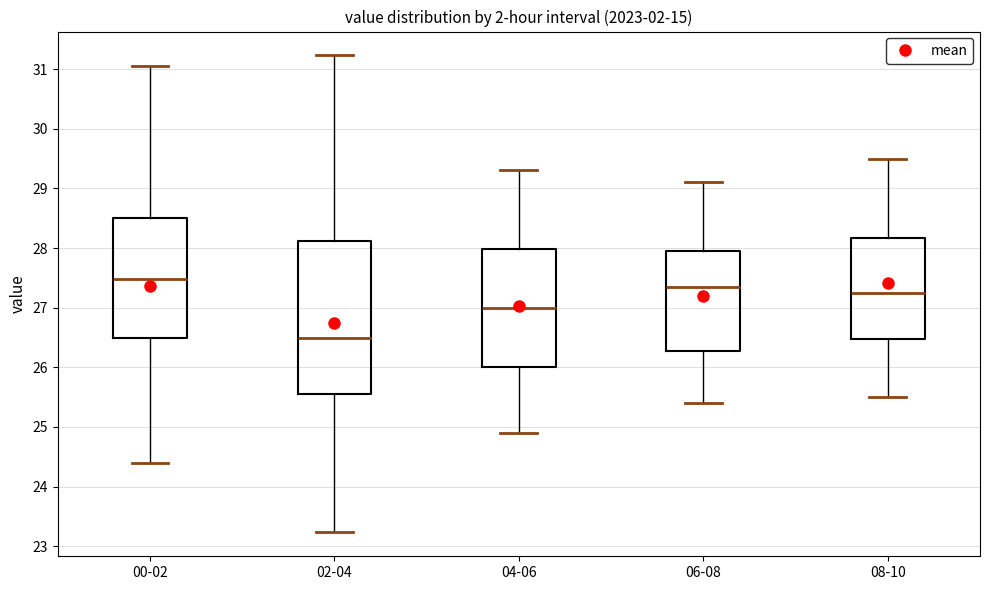

Reading left to right, read every box against the y-axis: the position of its median line, the range the box covers, and the ends of its whiskers. The values are not printed on the chart, so give them approximately, as read against the axis.

00-02: median 27.5, box 26.5 to 28.5, whiskers 24.4 to 31.1
02-04: median 26.5, box 25.6 to 28.1, whiskers 23.2 to 31.2
04-06: median 27.0, box 26.0 to 28.0, whiskers 24.9 to 29.3
06-08: median 27.4, box 26.3 to 28.0, whiskers 25.4 to 29.1
08-10: median 27.3, box 26.5 to 28.2, whiskers 25.5 to 29.5